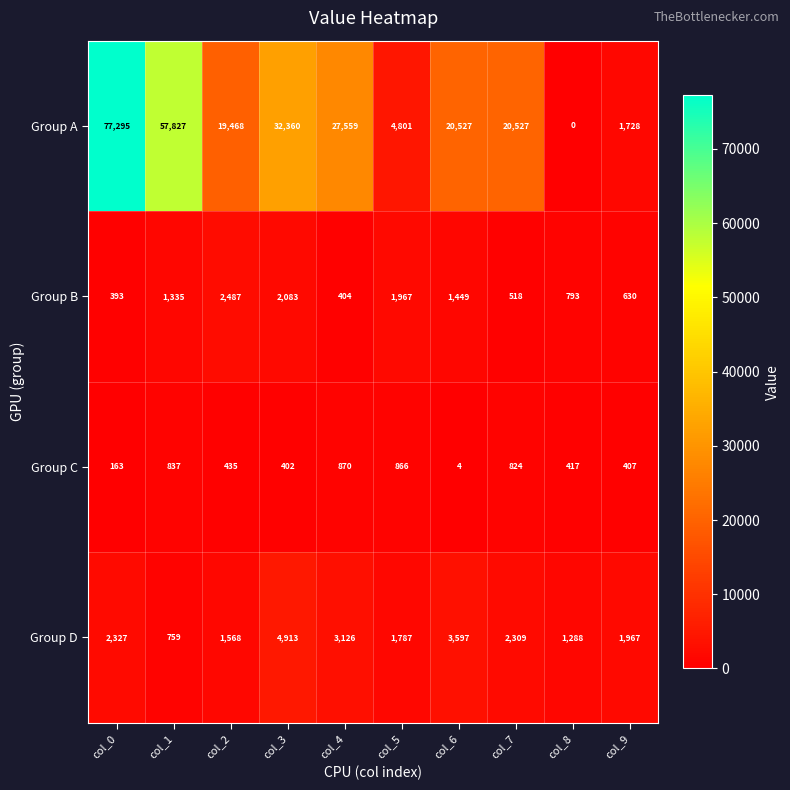

What is the total value across all series at col_7?

24178